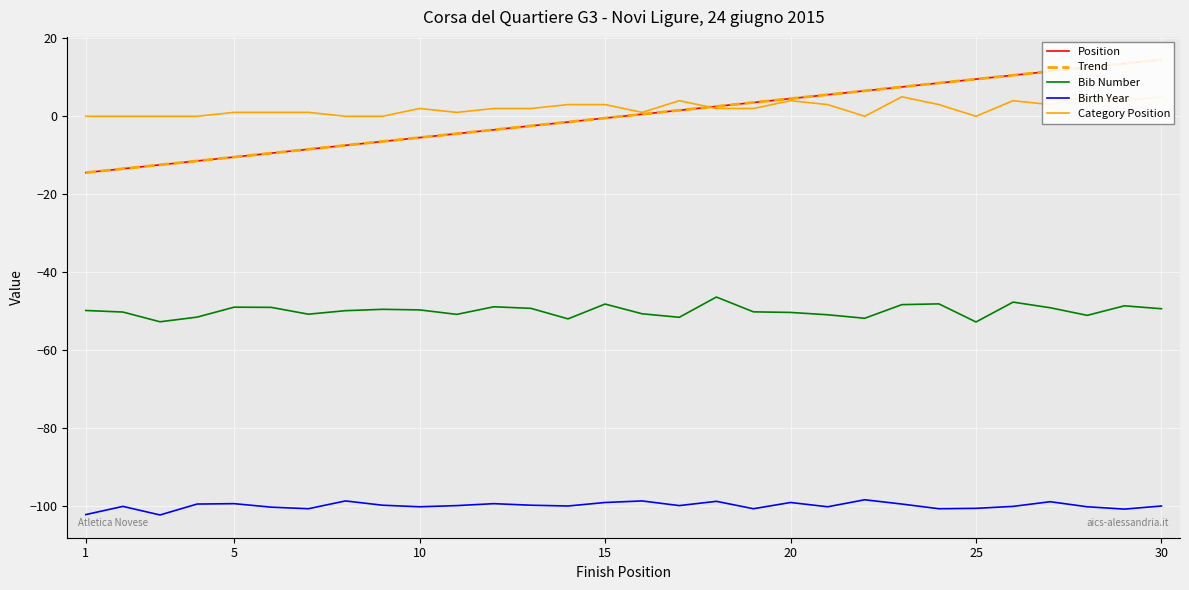

The Bib Number series shows -21.8 at 30. True or false?

False